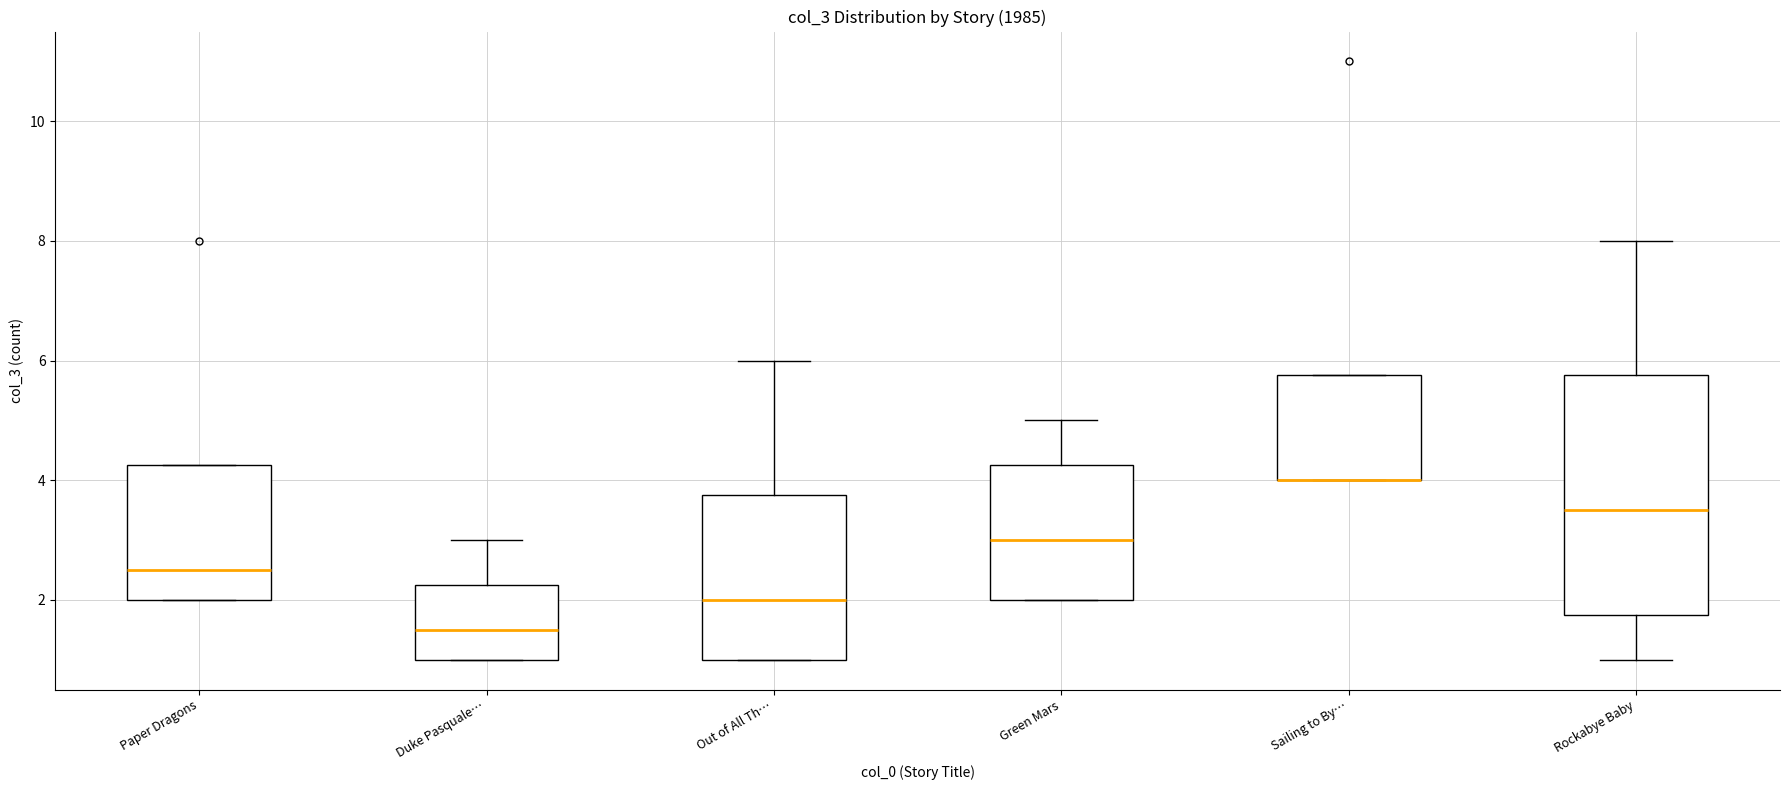

Where is the upper edge of the box for Duke Pasquale… on the y-axis? The values are not printed on the chart, so give them approximately, as read against the axis.

2.2